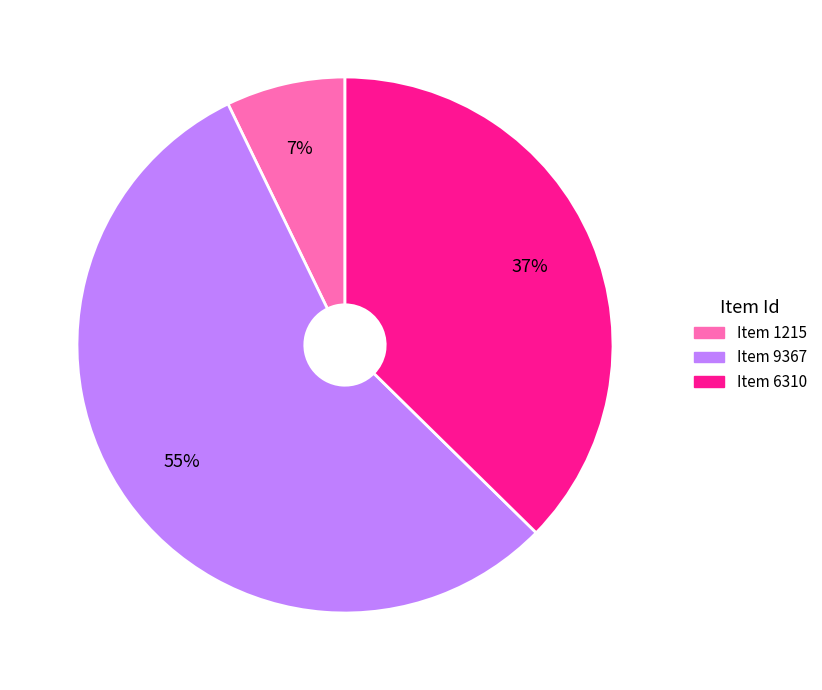

To the nearest percent, what percentage of the pie is Item 6310?

37%